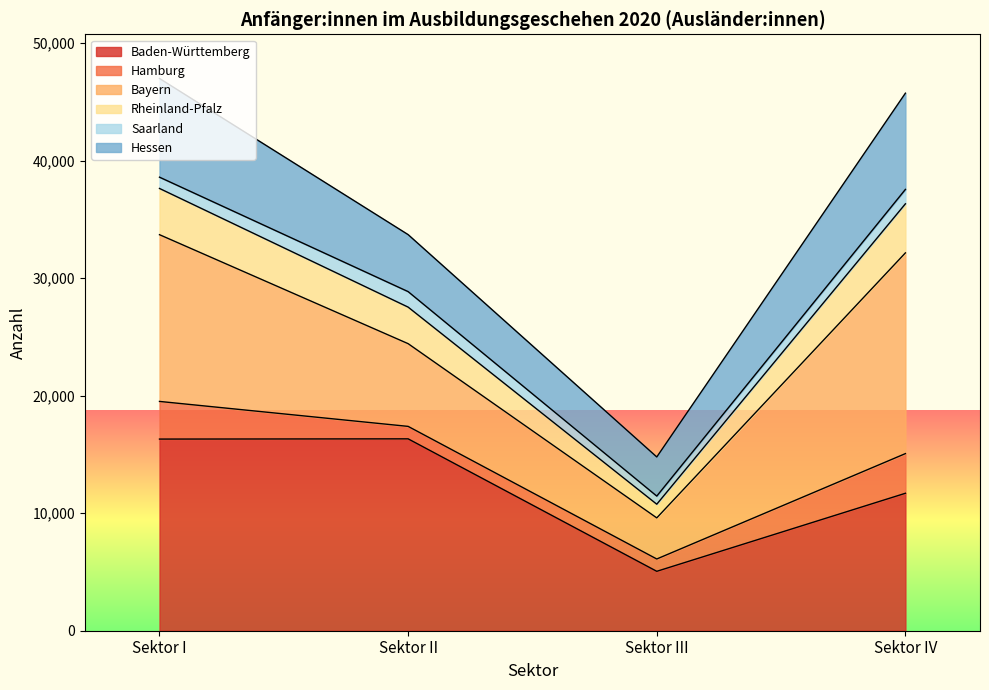

Where is the first local minimum for Hessen?

Sektor III